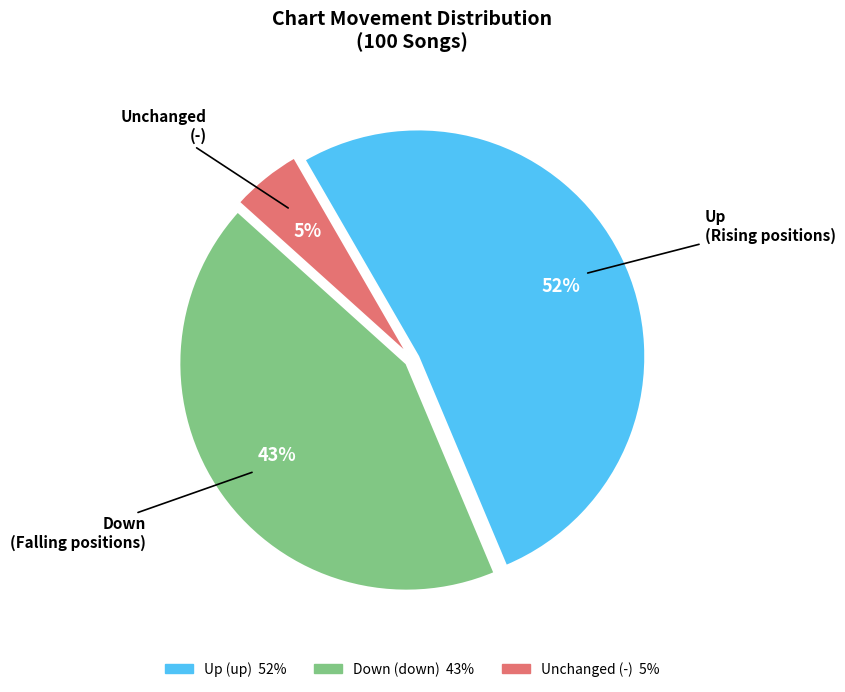

Does any single category account for the majority?

Yes